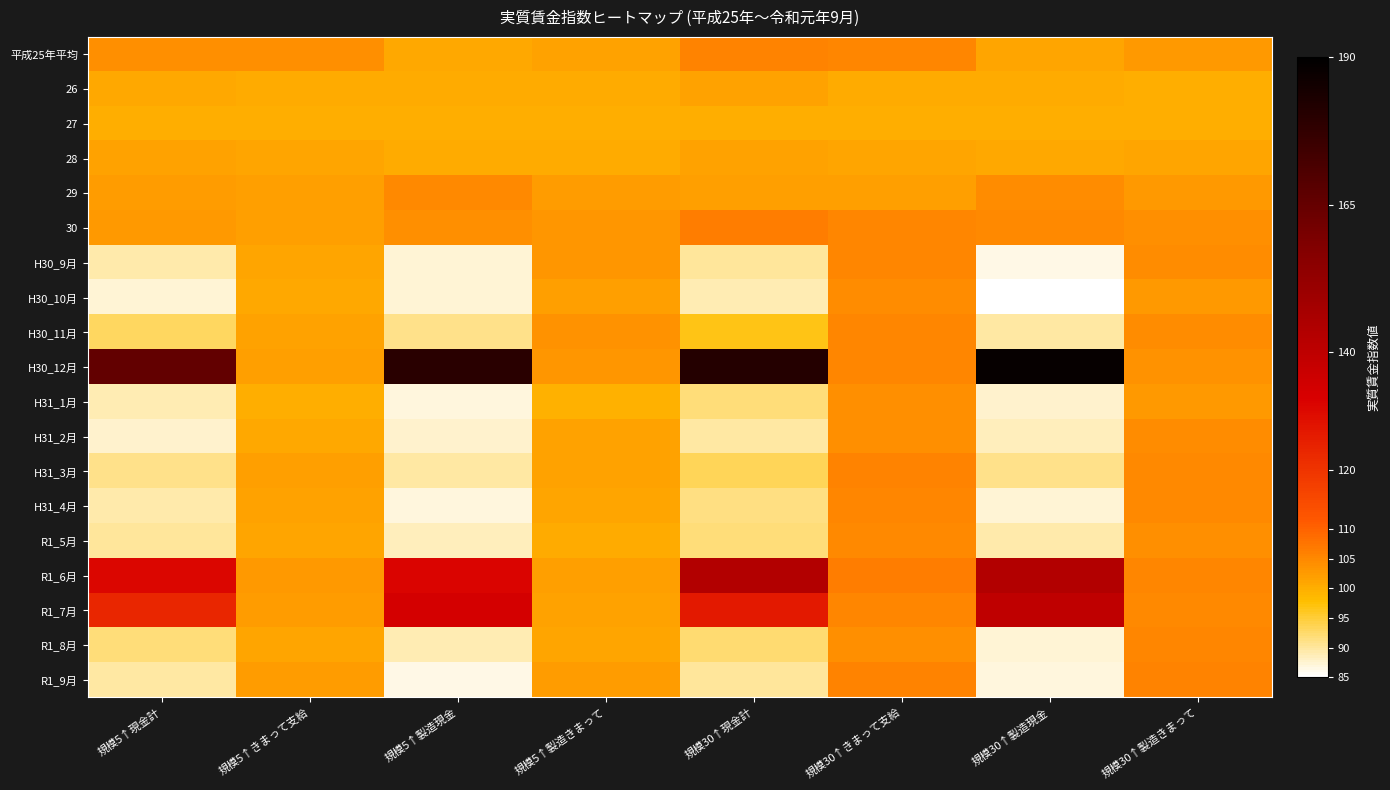

At which category is the sum across all series the highest?

規模30↑現金計